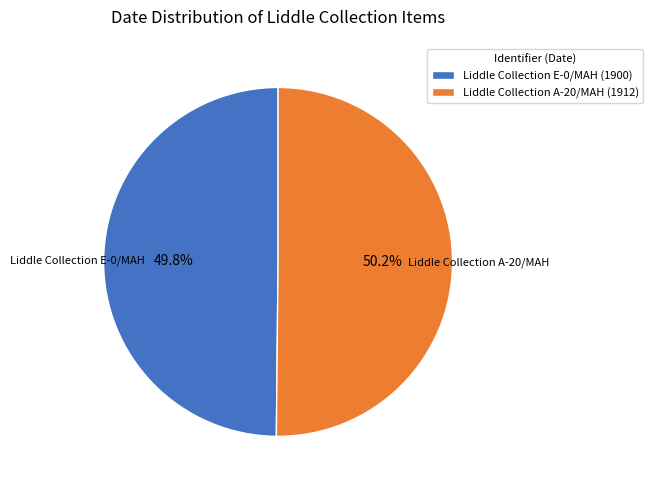

Is it true that Liddle Collection E-0/MAH is 50% of the pie?

True